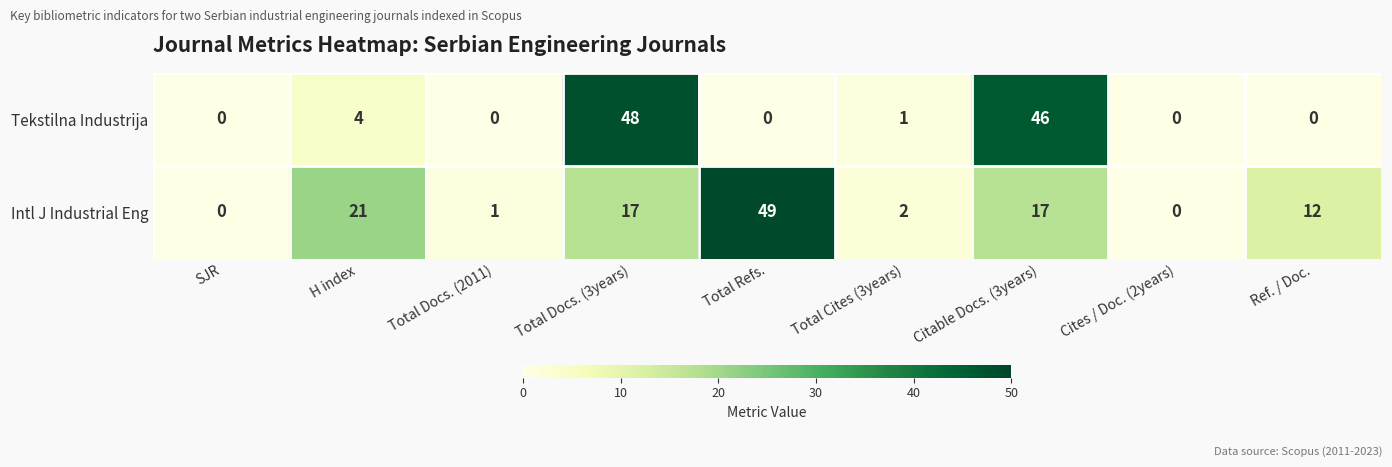

What is the total value across all series at Total Docs. (2011)?

1